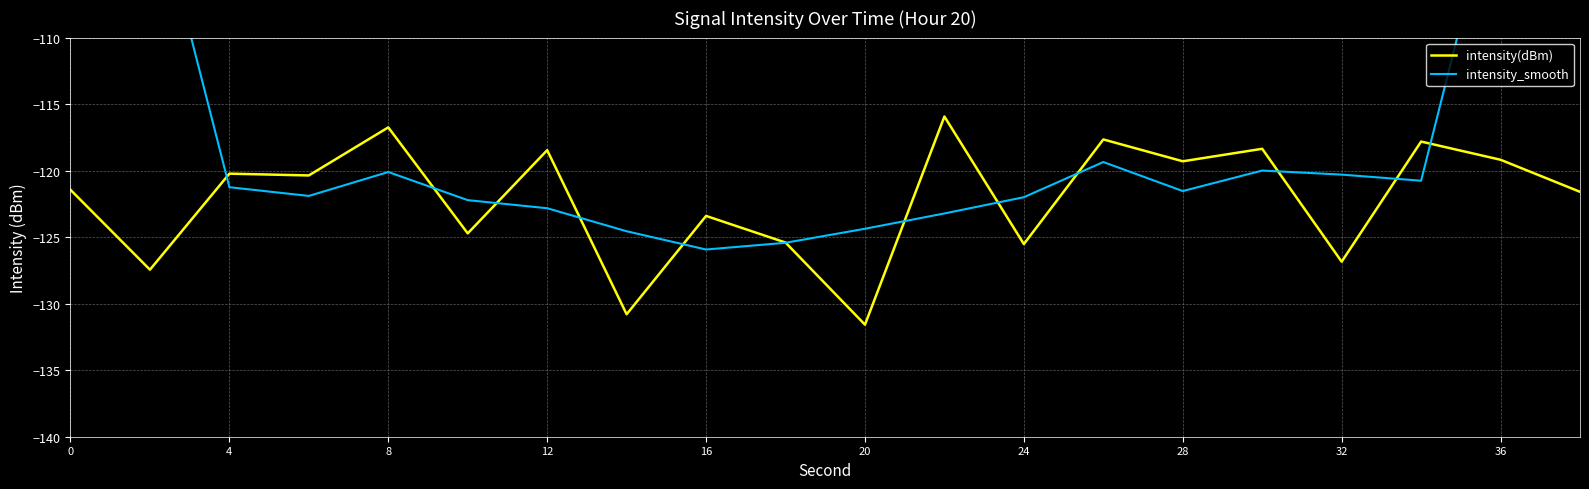

How many data points in intensity_smooth are above -121?

9